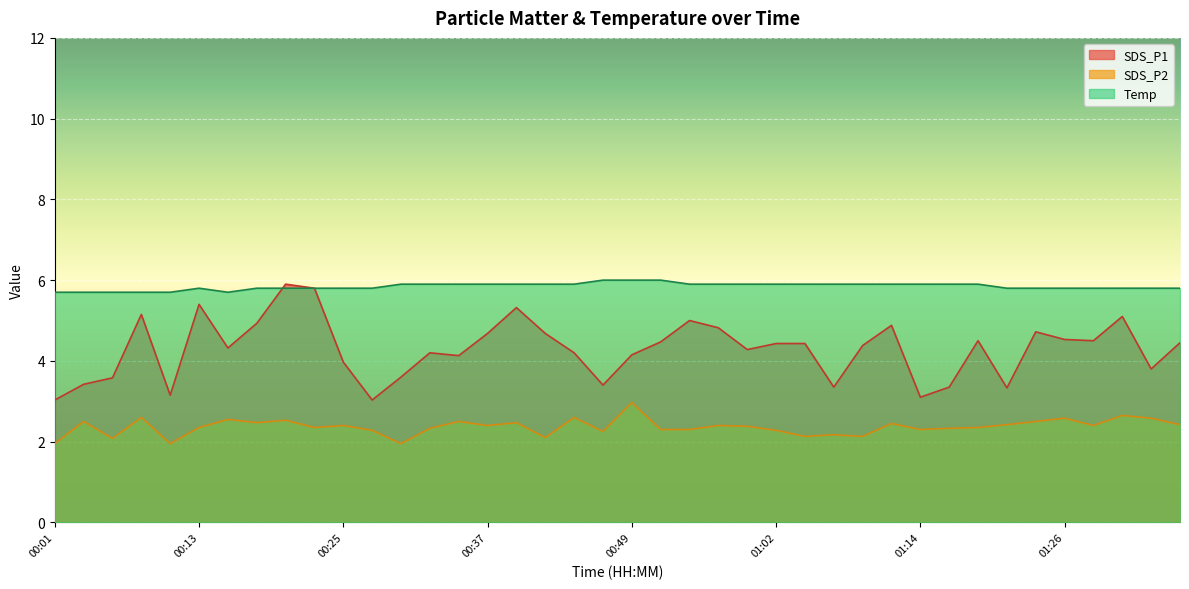

Which series has the largest range (max minus min)?

SDS_P1